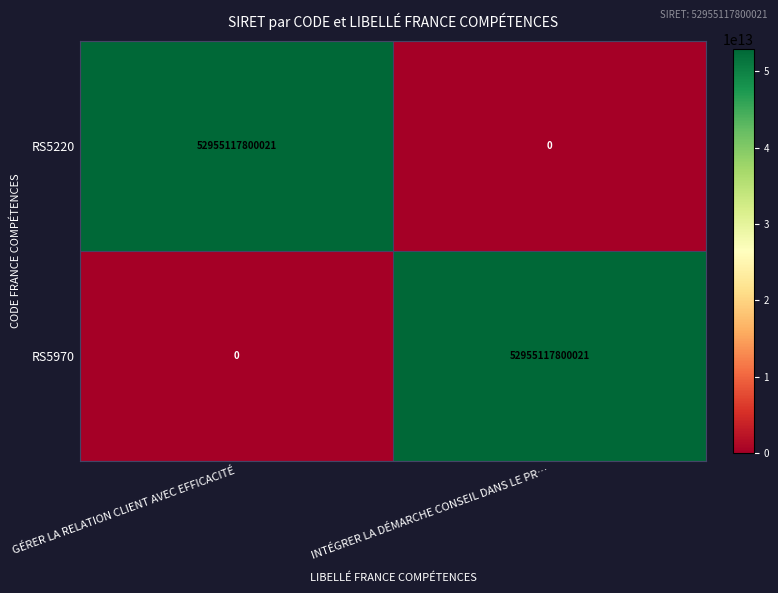

What is the difference between the maximum and minimum values in the RS5220 series?

52955117800021